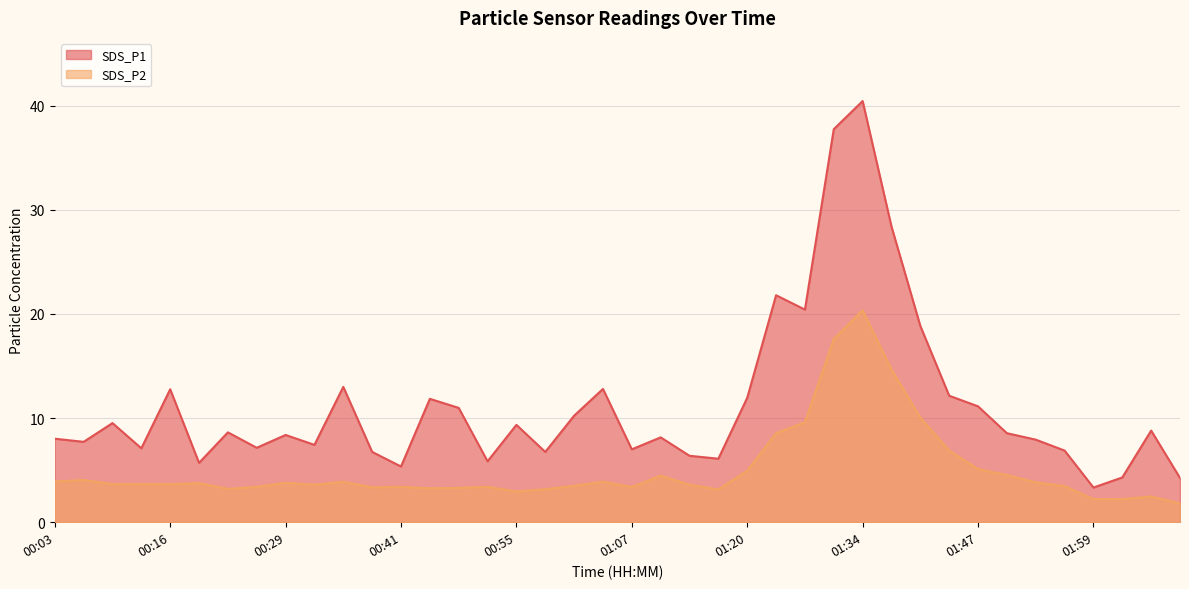

In SDS_P1, how many points are higher than both neighbors (excluding endpoints)?

12